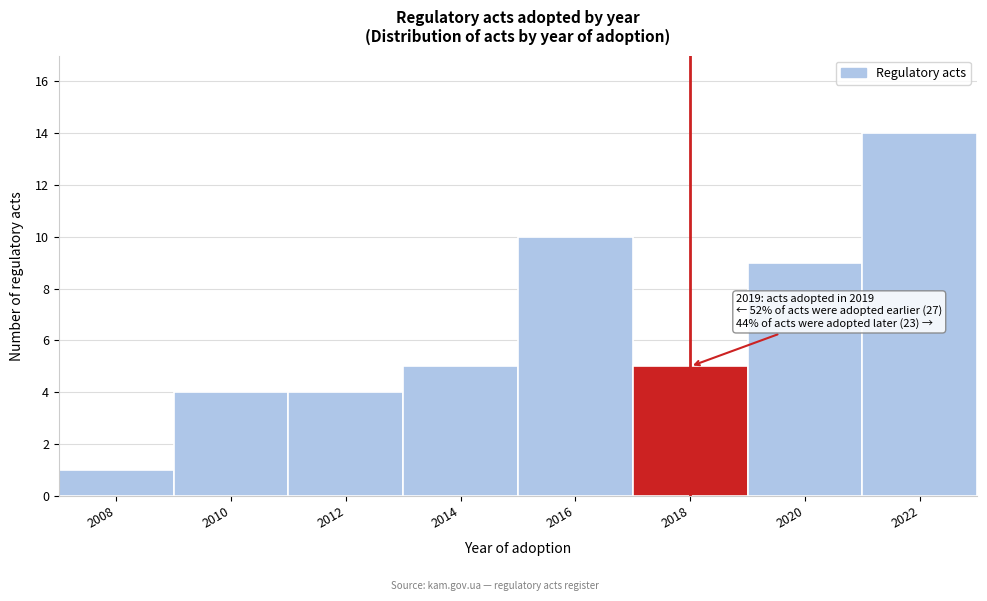

Reading left to right, extract all data points from this chart.

1	4	4	5	10	5	9	14